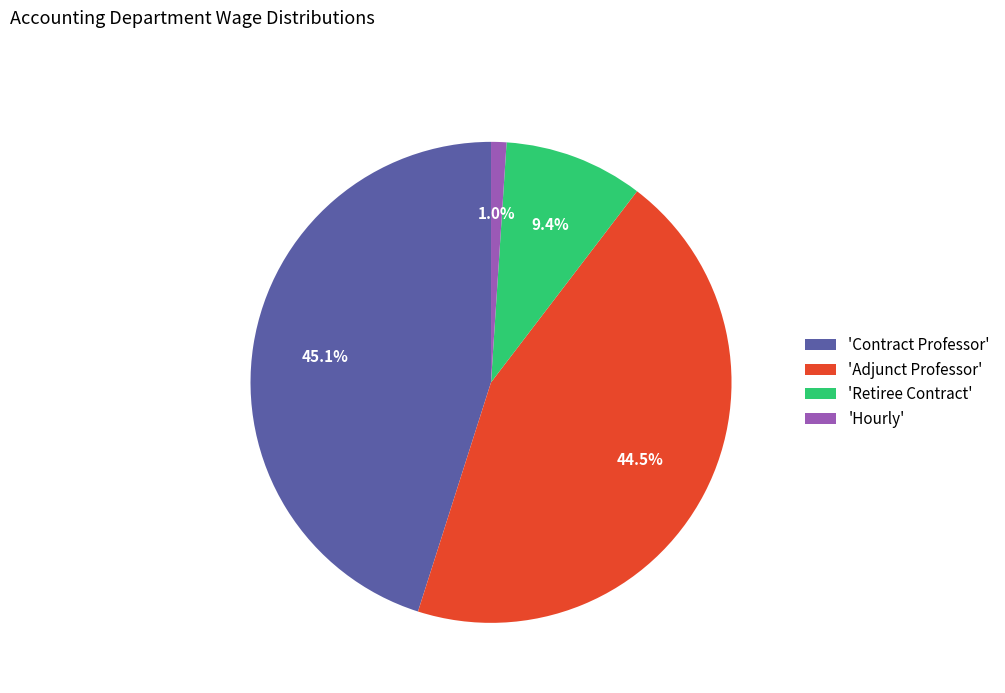

Which slice is the largest?

'Contract Professor'